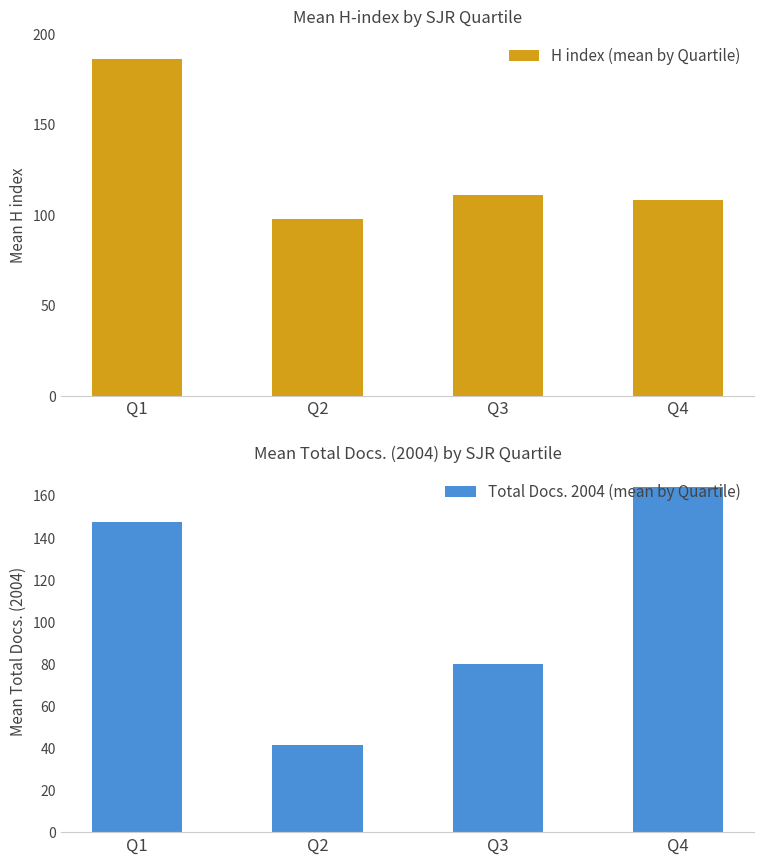

Reading left to right, transcribe all the data shown in this chart.

H index (mean by Quartile): 185.8	97.5	111.0	108.0
Total Docs. 2004 (mean by Quartile): 147.2	41.5	80.0	164.0